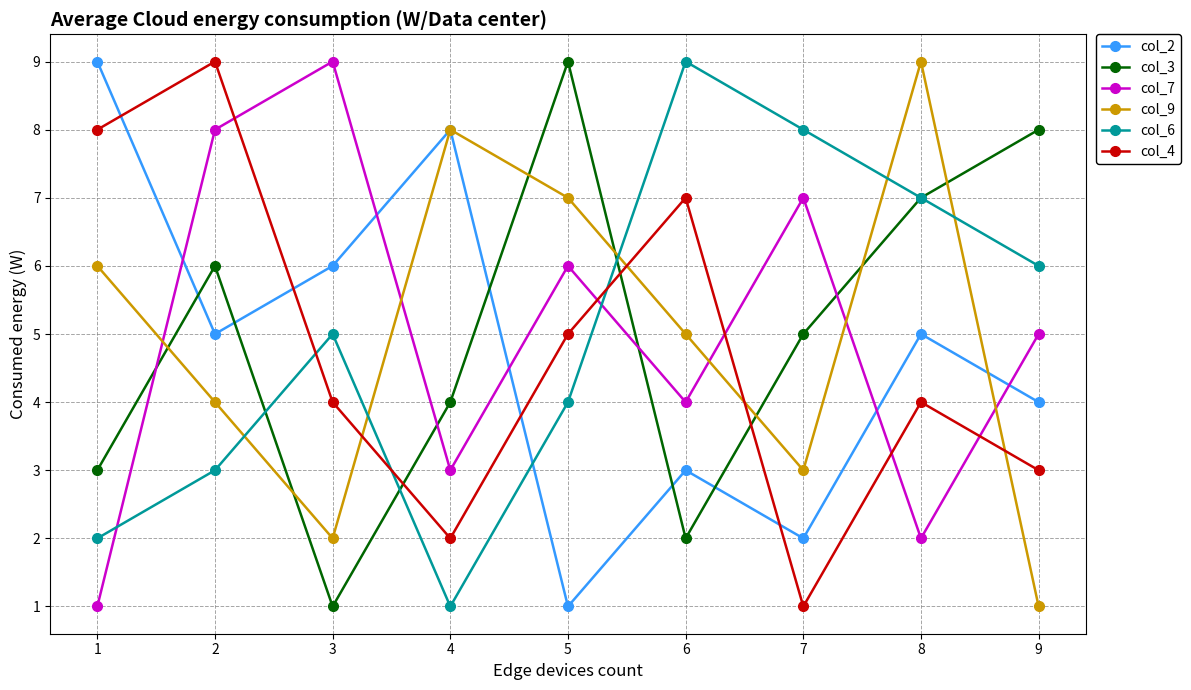

How many interior local peaks does the col_4 series have?

3